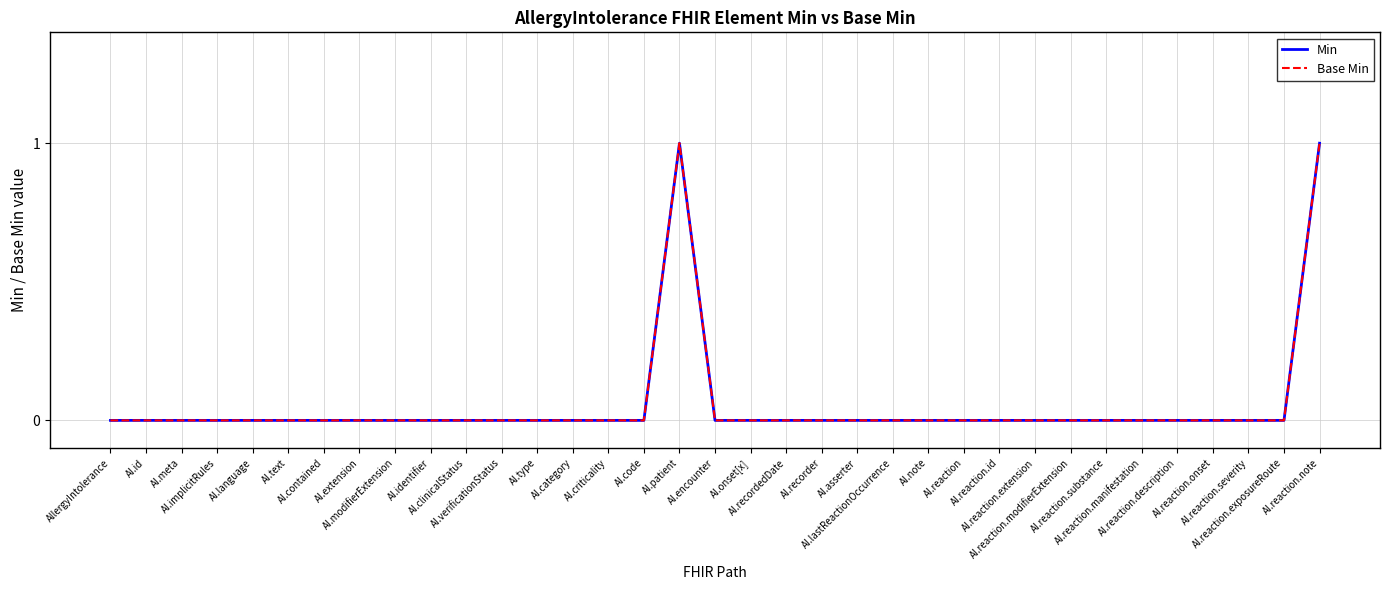

Is this an area chart (filled region under the line)?

No